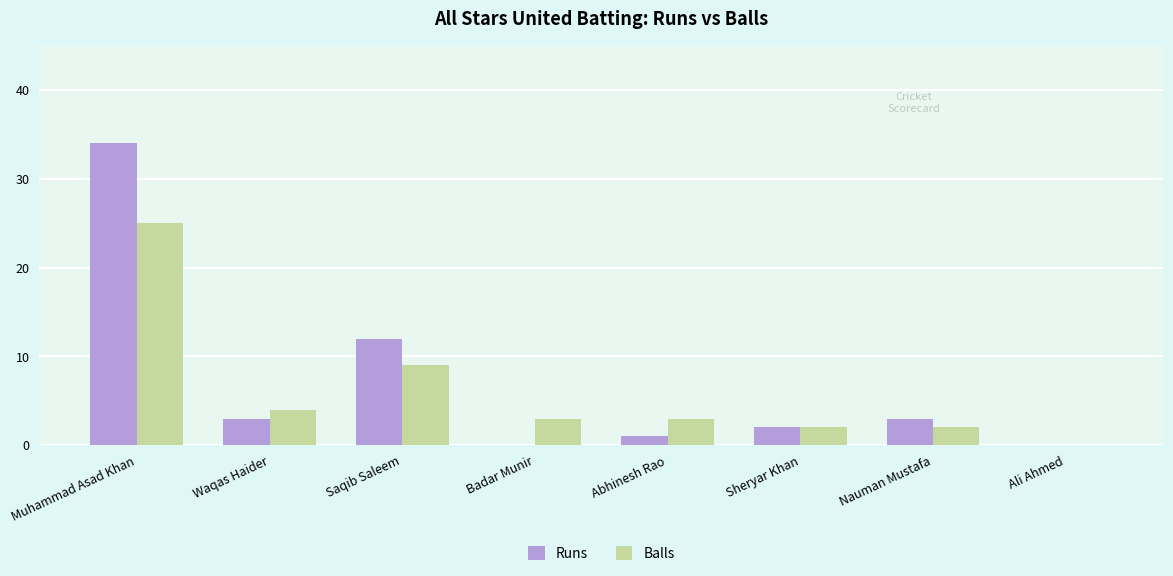

What is the highest value of the Runs series?

34